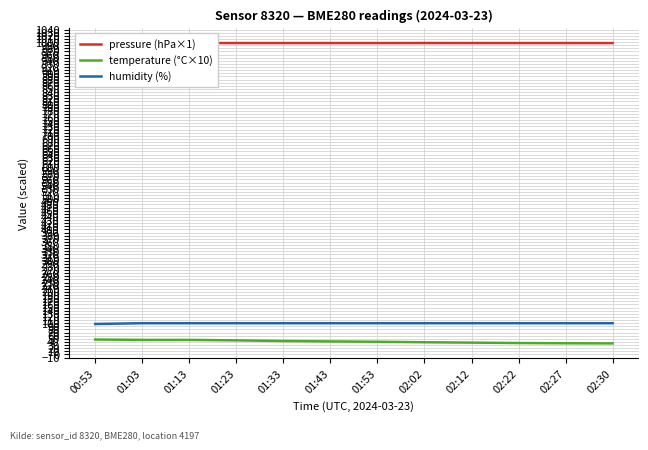

At 02:12, list the series in order from largest to smallest.

pressure (hPa×1), humidity (%), temperature (°C×10)